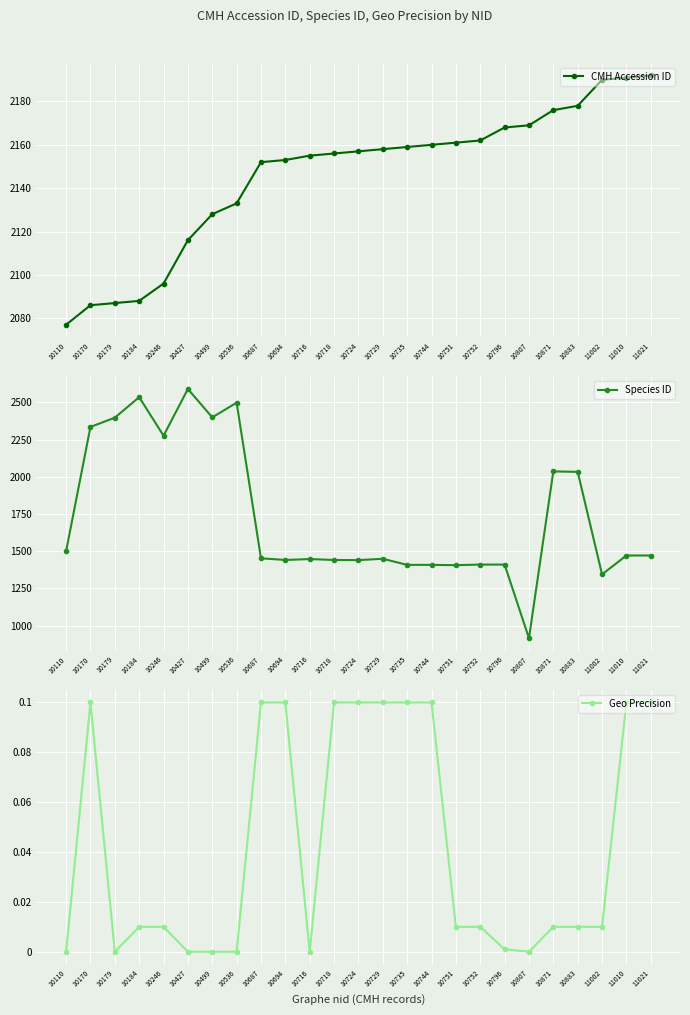

How many data points in Geo Precision are above 0?

18